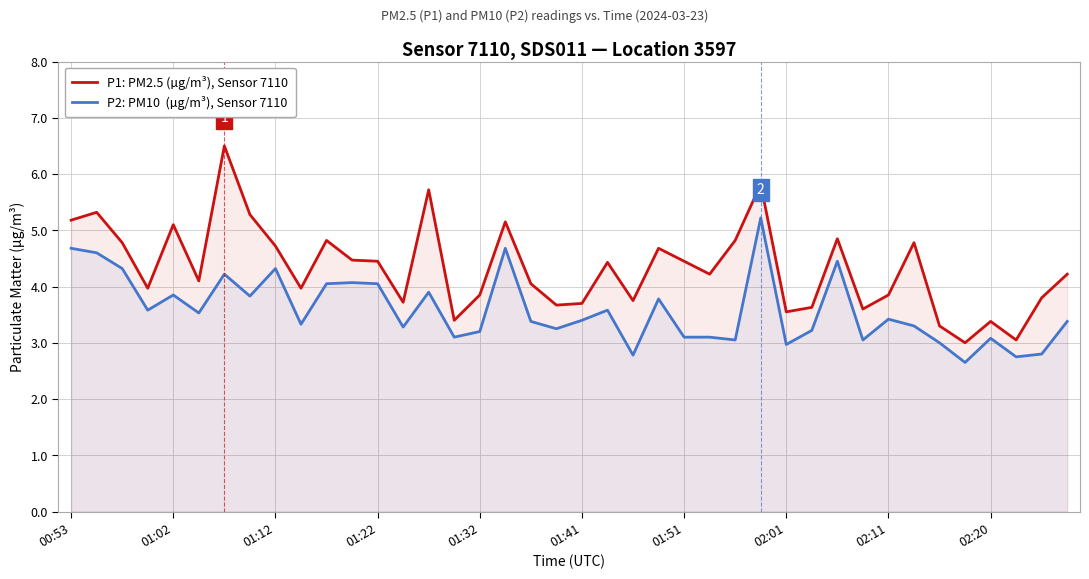

What is the difference between the highest and lowest values at 01:12?

0.4